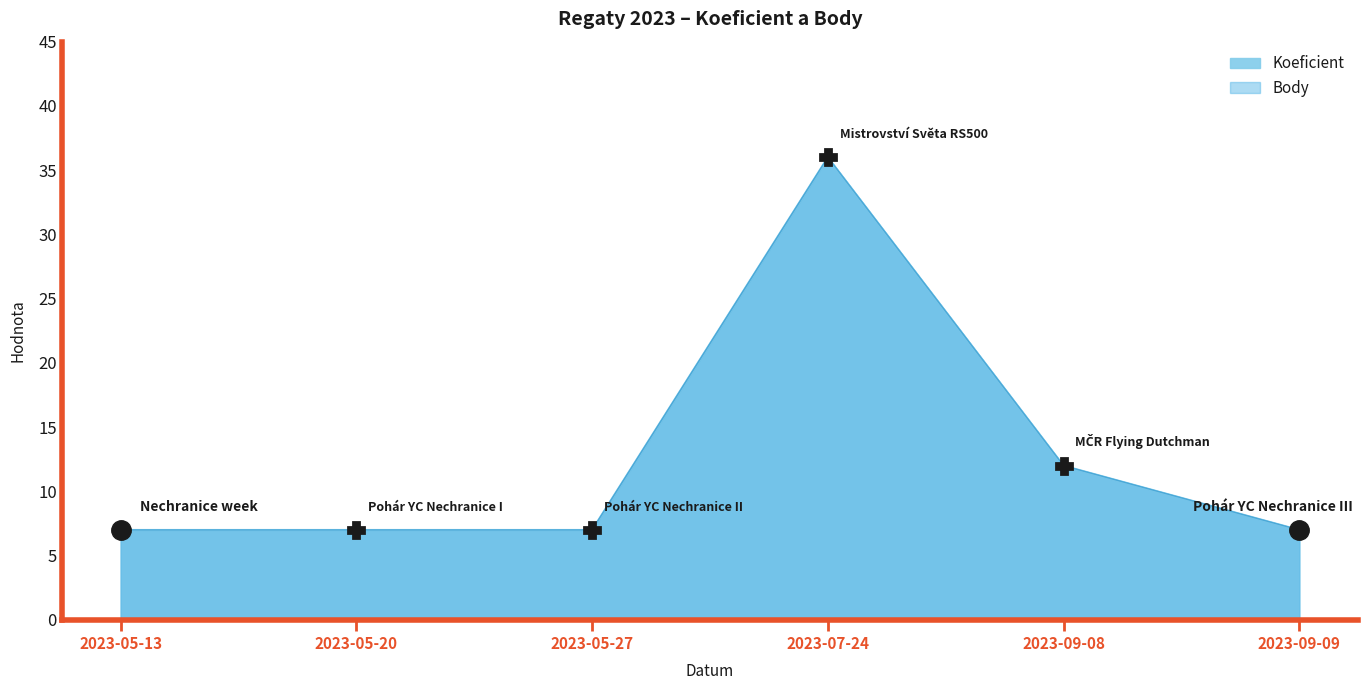

Is it true that Body equals 7 at 2023-05-27?

True